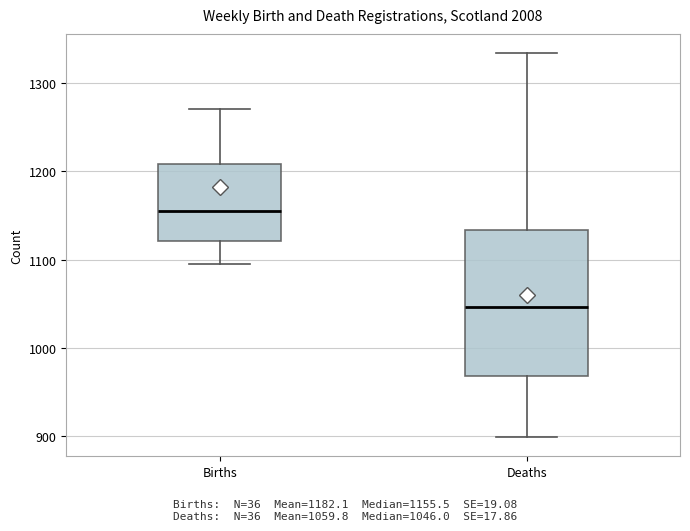

Reading left to right, transcribe this box plot: for each box, give where its median line is, the range the box spans, and where its two whiskers end, as read against the y-axis. The values are not printed on the chart, so give them approximately, as read against the axis.

Births: median 1160, box 1120 to 1210, whiskers 1100 to 1270
Deaths: median 1050, box 970 to 1130, whiskers 900 to 1330